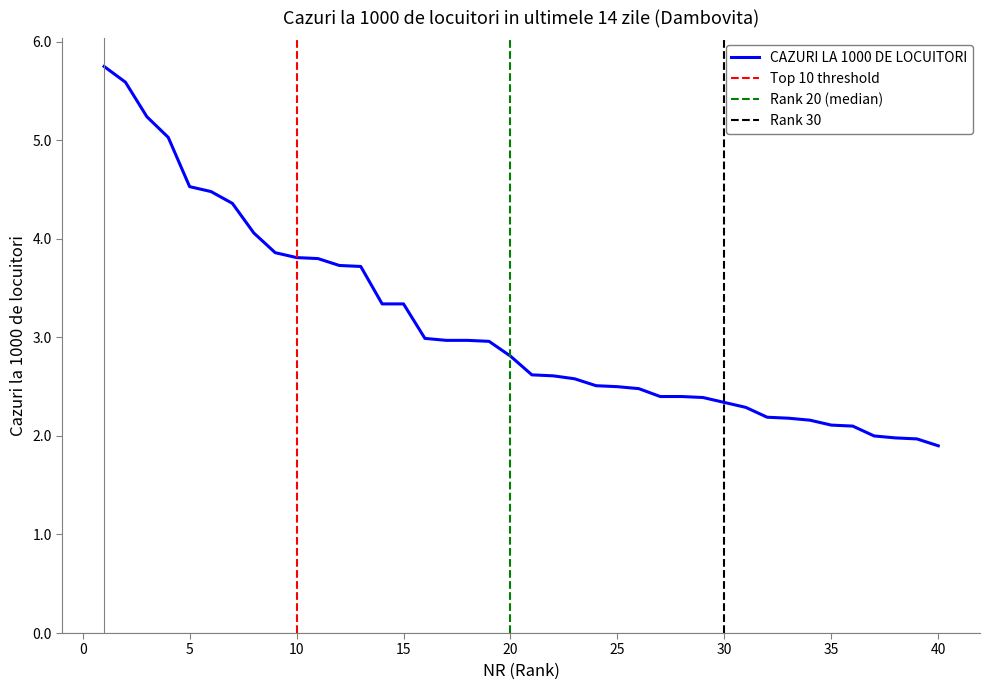

What is the approximate value at 38?

2.0